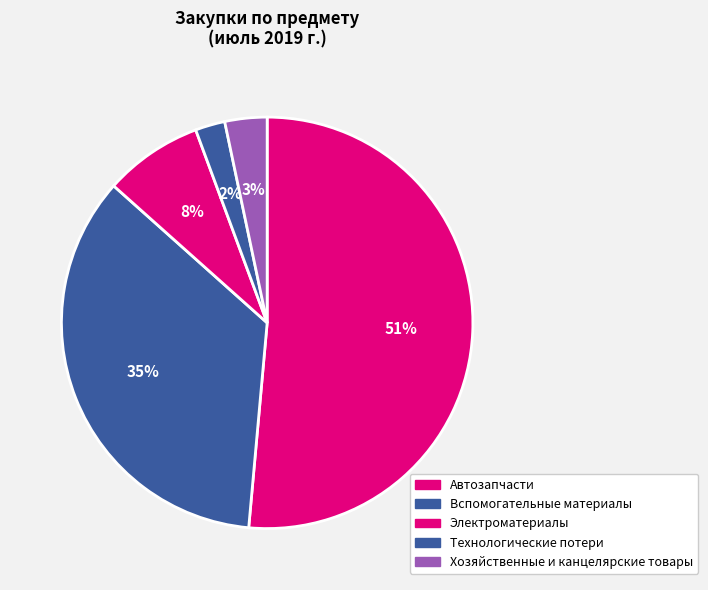

How many segments does this pie chart have?

5